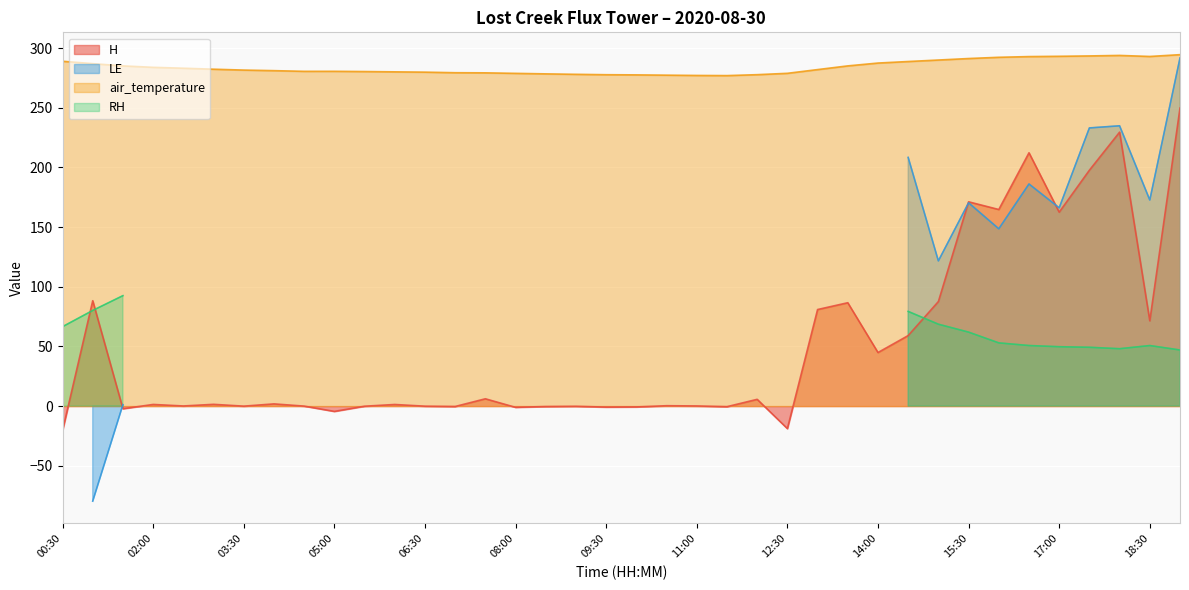

Read the air_temperature value at 10:30.

277.3